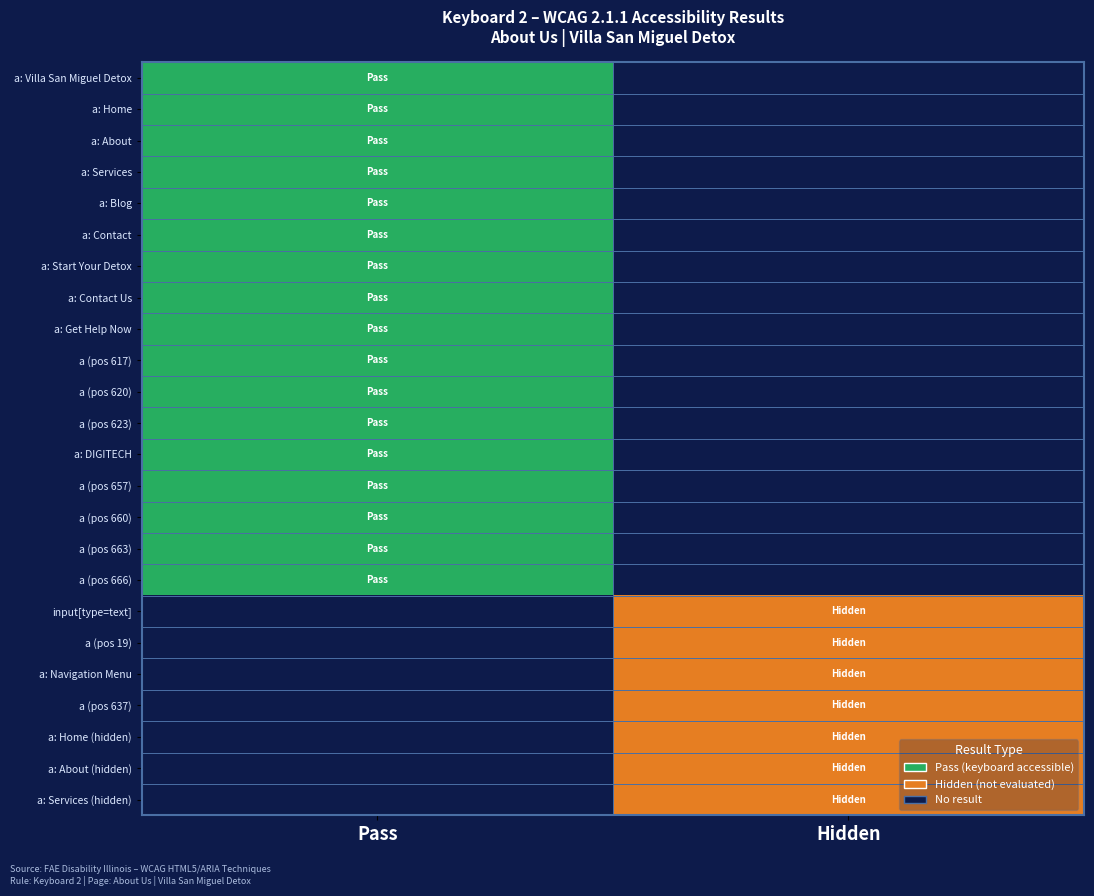

Reading left to right, extract all data points from this chart.

a: Villa San Miguel Detox: Pass=2	Hidden=0
a: Home: Pass=2	Hidden=0
a: About: Pass=2	Hidden=0
a: Services: Pass=2	Hidden=0
a: Blog: Pass=2	Hidden=0
a: Contact: Pass=2	Hidden=0
a: Start Your Detox: Pass=2	Hidden=0
a: Contact Us: Pass=2	Hidden=0
a: Get Help Now: Pass=2	Hidden=0
a (pos 617): Pass=2	Hidden=0
a (pos 620): Pass=2	Hidden=0
a (pos 623): Pass=2	Hidden=0
a: DIGITECH: Pass=2	Hidden=0
a (pos 657): Pass=2	Hidden=0
a (pos 660): Pass=2	Hidden=0
a (pos 663): Pass=2	Hidden=0
a (pos 666): Pass=2	Hidden=0
input[type=text]: Pass=0	Hidden=1
a (pos 19): Pass=0	Hidden=1
a: Navigation Menu: Pass=0	Hidden=1
a (pos 637): Pass=0	Hidden=1
a: Home (hidden): Pass=0	Hidden=1
a: About (hidden): Pass=0	Hidden=1
a: Services (hidden): Pass=0	Hidden=1